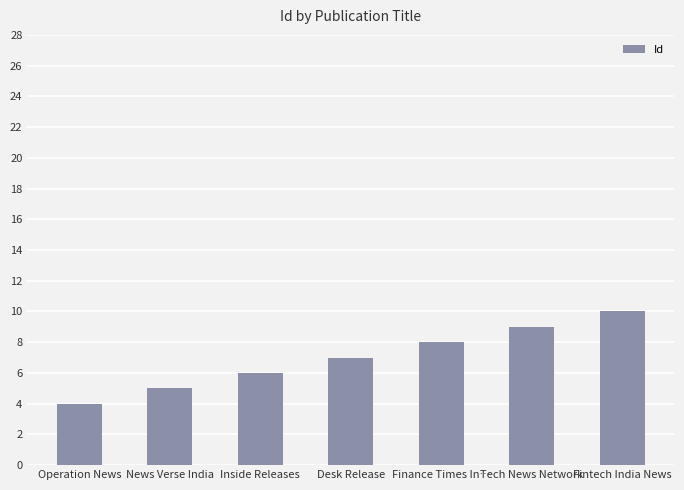

List the labels in order of value, largest first.

Fintech India News, Tech News Network, Finance Times In…, Desk Release, Inside Releases, News Verse India, Operation News